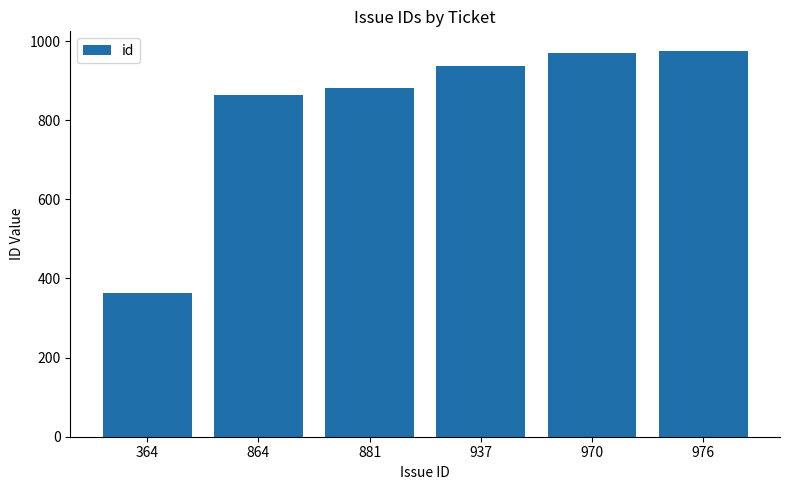

Does the chart contain any negative values?

No